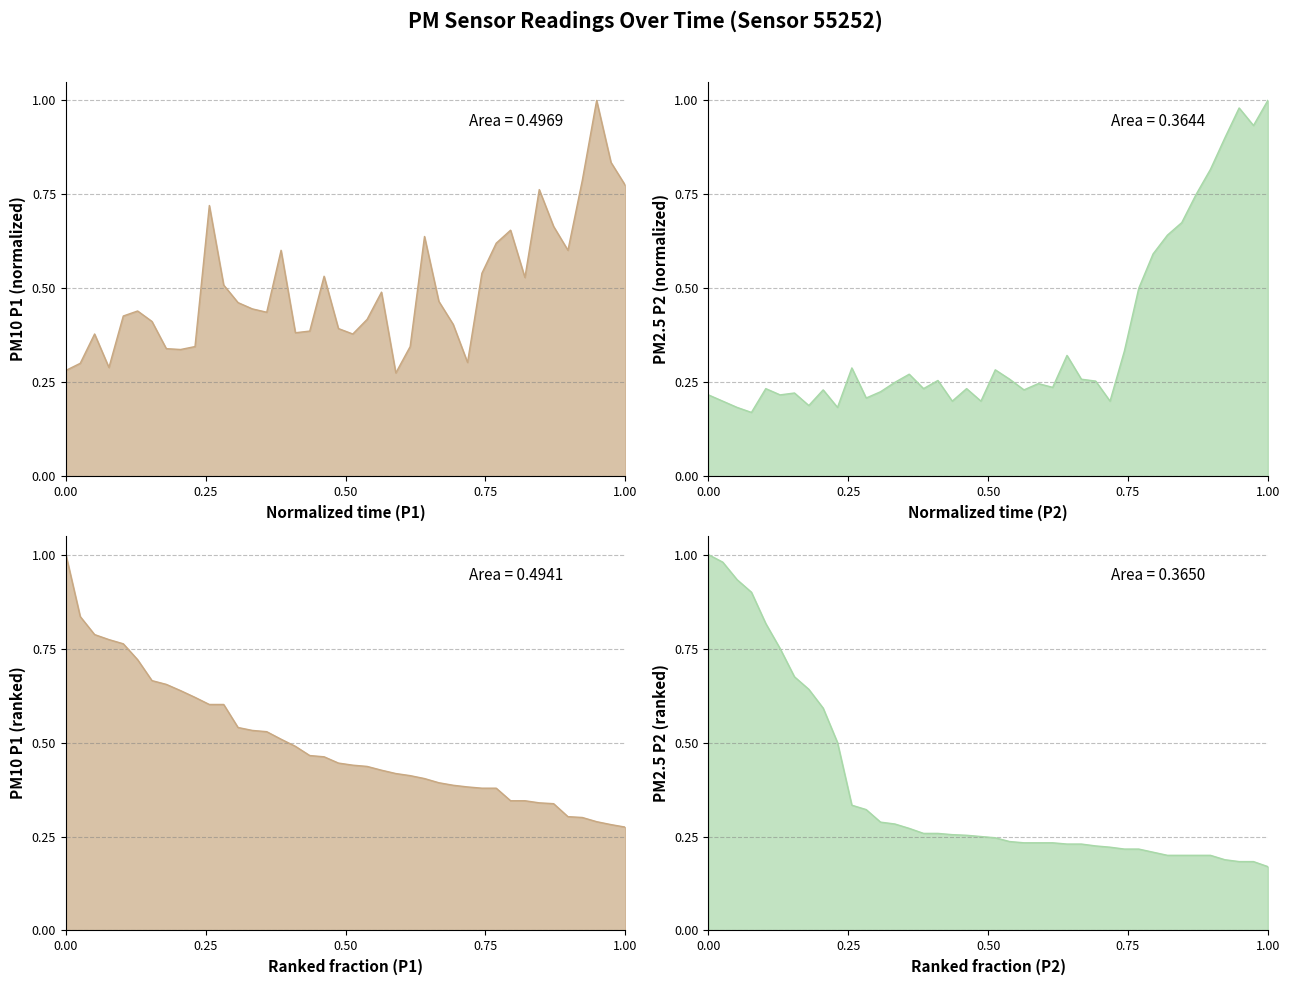

Reading left to right, transcribe all the data shown in this chart.

P1: 0.3	0.3	0.4	0.3	0.4	0.4	0.4	0.3	0.3	0.3	0.7	0.5	0.5	0.4	0.4	0.6	0.4	0.4	0.5	0.4	0.4	0.4	0.5	0.3	0.3	0.6	0.5	0.4	0.3	0.5	0.6	0.7	0.5	0.8	0.7	0.6	0.8	1.0	0.8	0.8
P2: 0.2	0.2	0.2	0.2	0.2	0.2	0.2	0.2	0.2	0.2	0.3	0.2	0.2	0.2	0.3	0.2	0.3	0.2	0.2	0.2	0.3	0.3	0.2	0.2	0.2	0.3	0.3	0.3	0.2	0.3	0.5	0.6	0.6	0.7	0.8	0.8	0.9	1.0	0.9	1.0